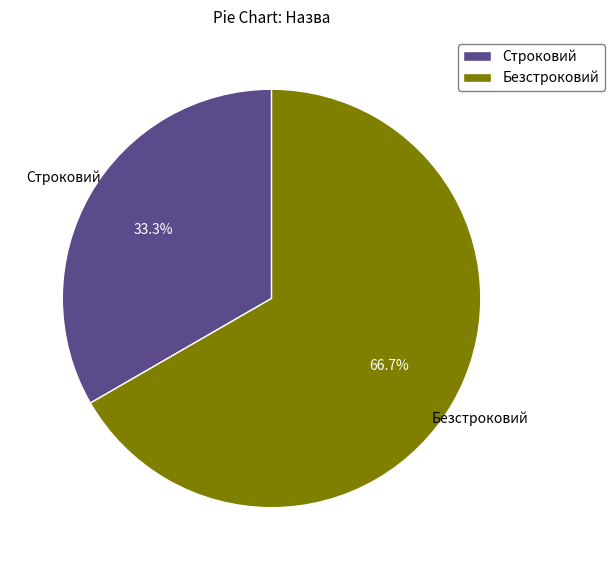

Rank the categories by value from highest to lowest.

Безстроковий, Строковий